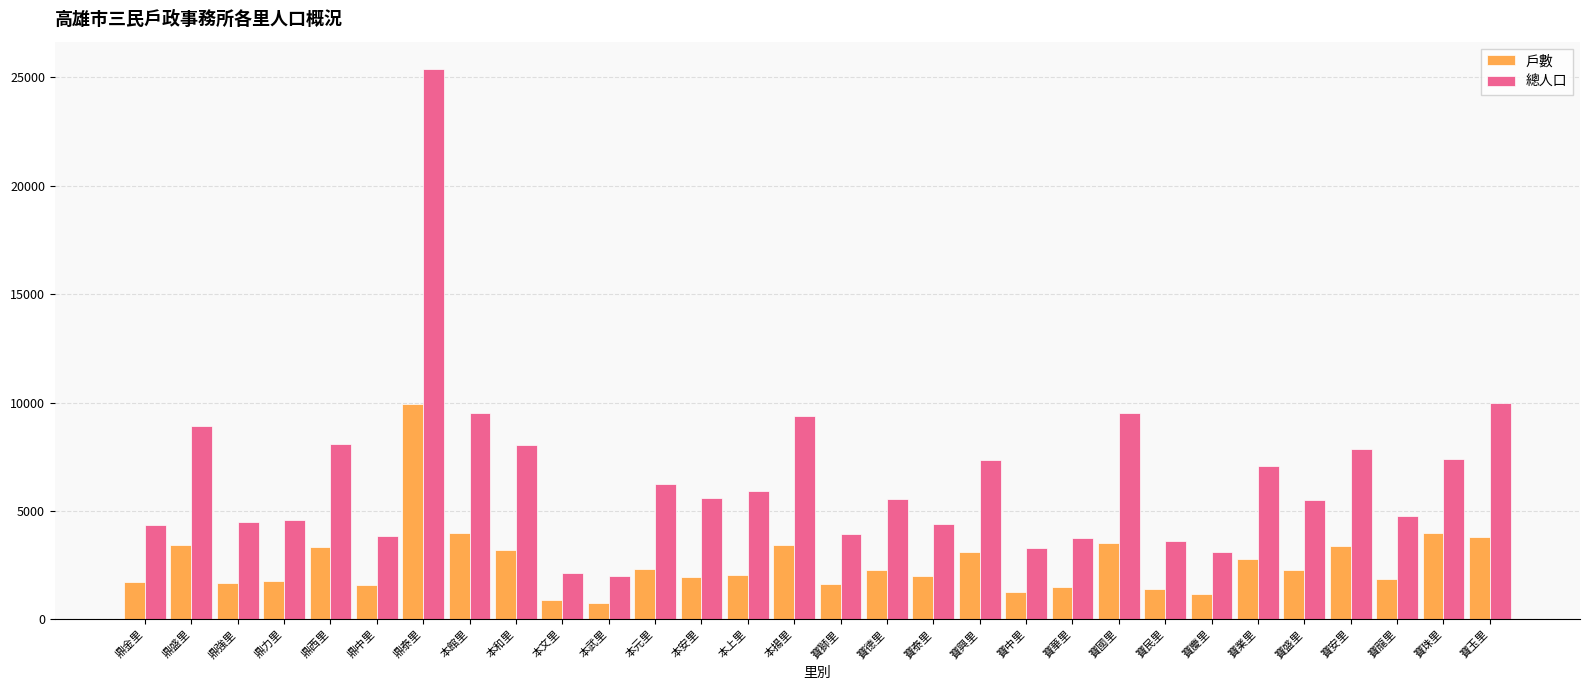

Which series changed the most between 本武里 and 本安里?

總人口